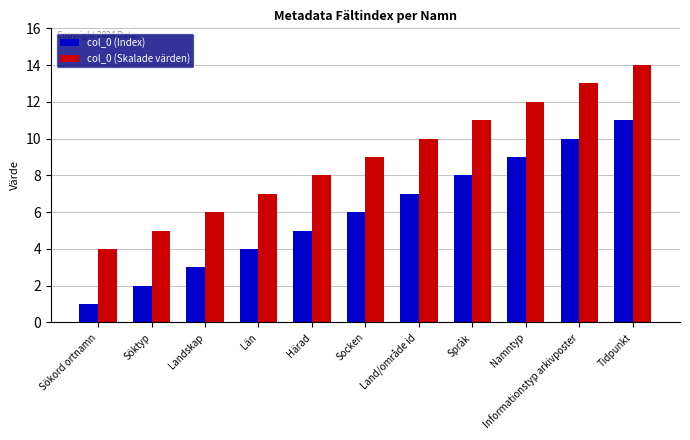

How many col_0 (Index) values are between 3 and 9?

7